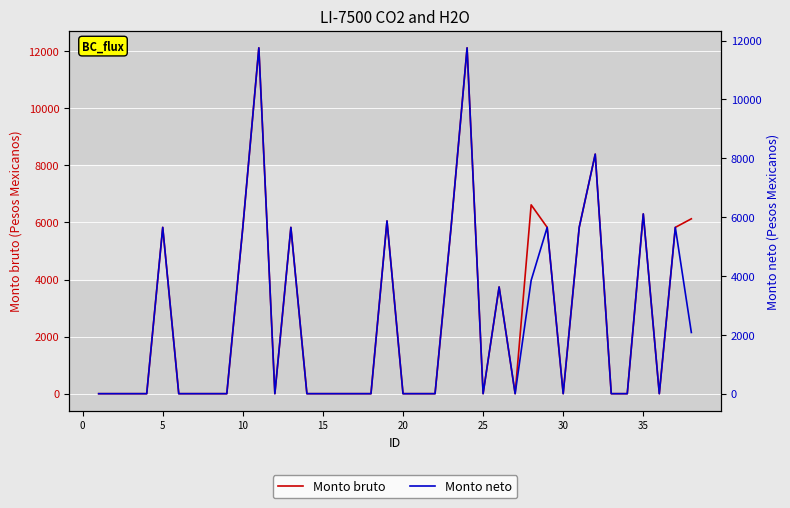

True or false: Monto neto and Monto bruto cross at least once.

False